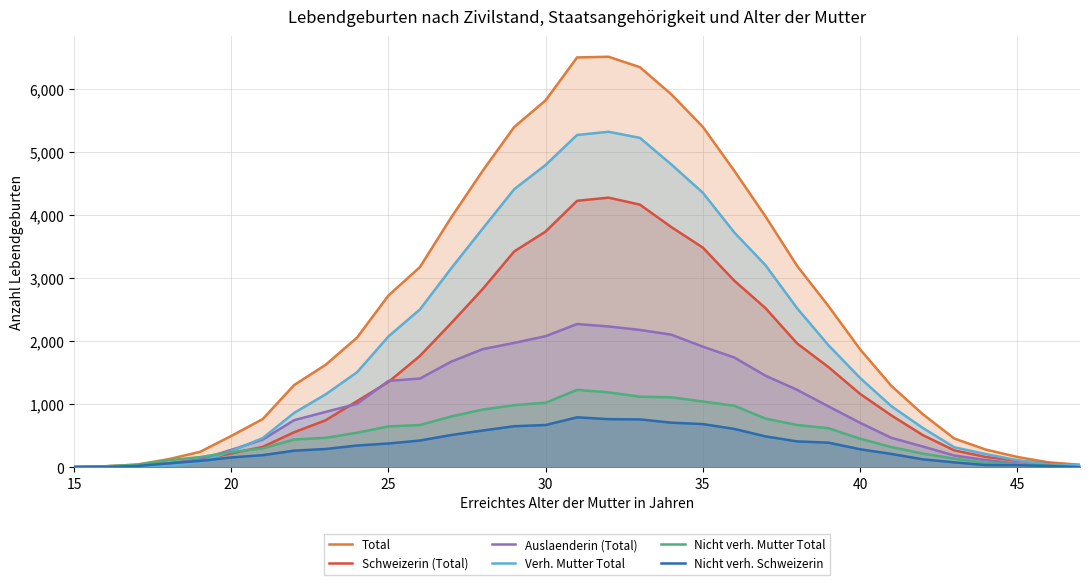

How many lines are shown in the chart?

6